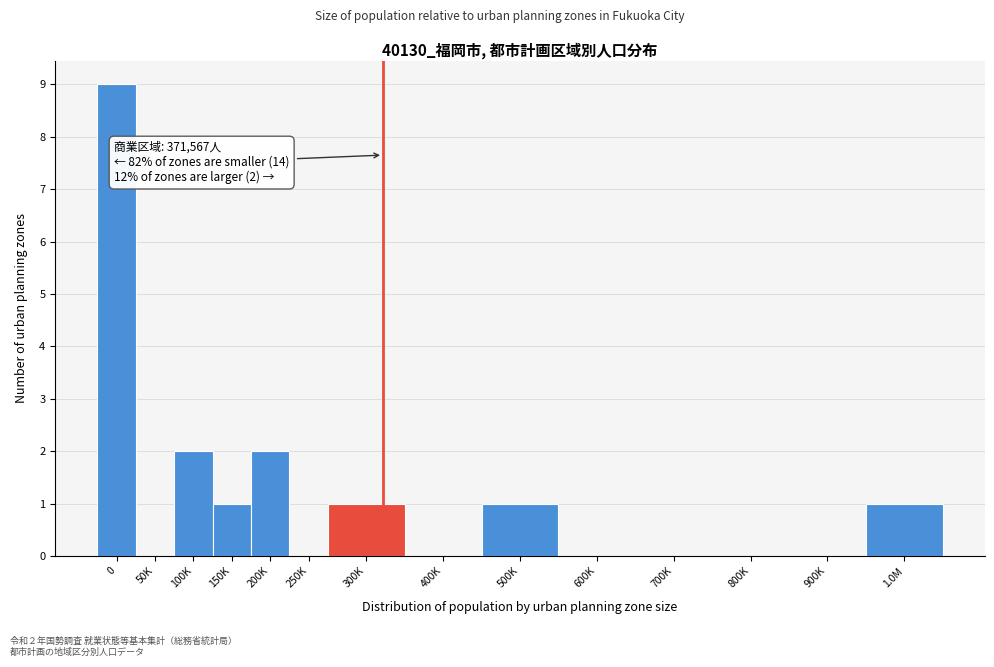

Reading left to right, what are all the values shown in this chart?

0=9	50K=0	100K=2	150K=1	200K=2	250K=0	300K=1	400K=0	500K=1	600K=0	700K=0	800K=0	900K=0	1.0M=1